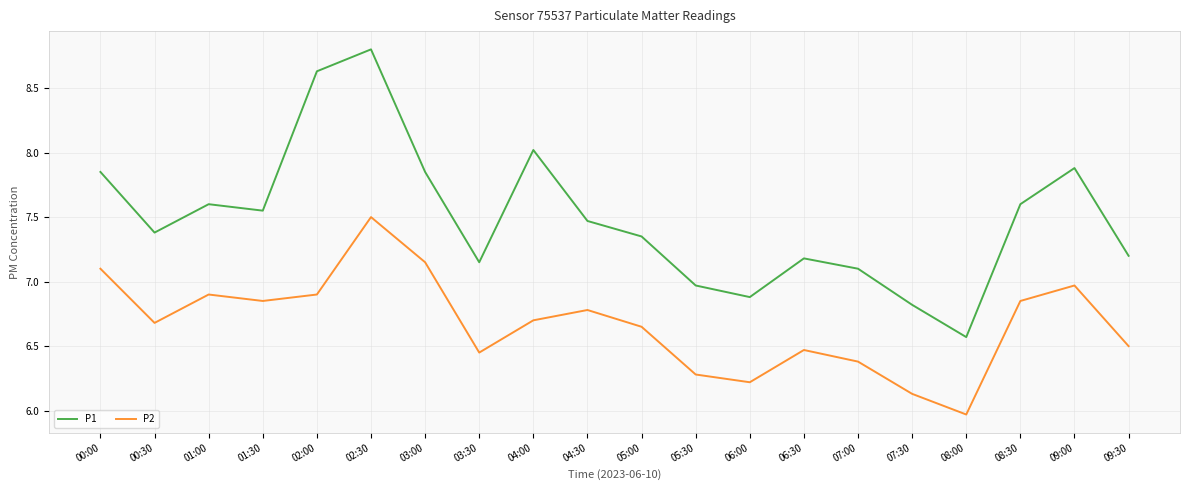

What is the difference between the second highest and second lowest values in the P1 series?

1.8